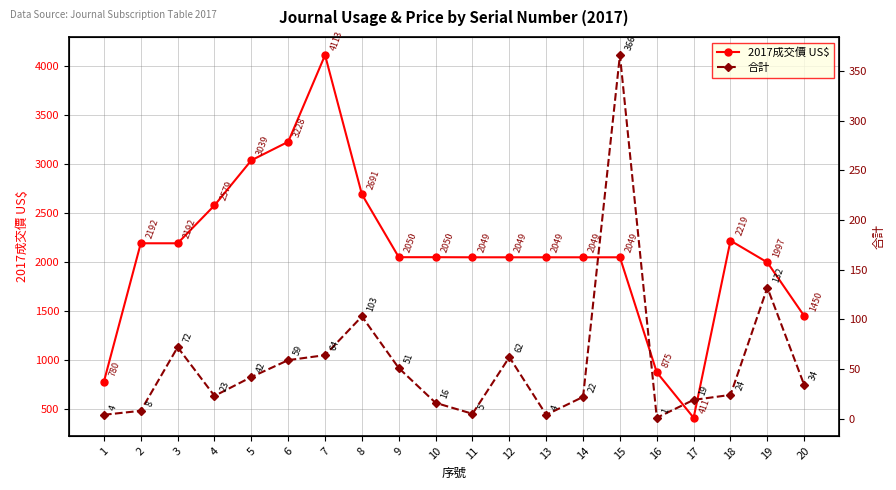

In 2017成交價 US$, how many points are higher than both neighbors (excluding endpoints)?

2